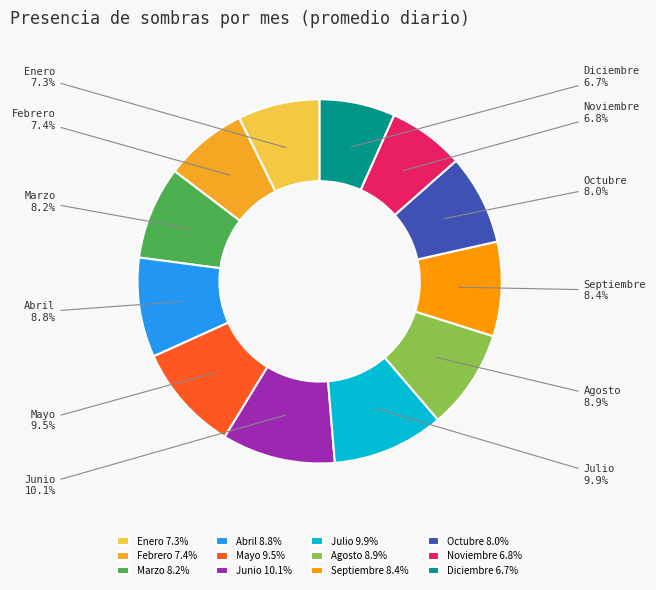

Is it true that Enero is 1% of the pie?

False